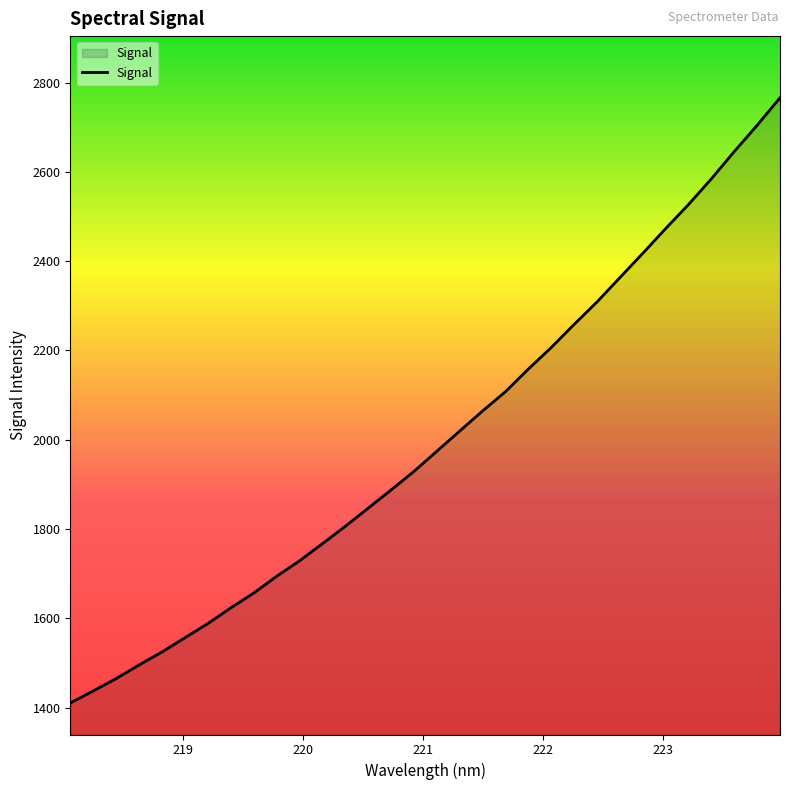

What is the smallest value displayed?

1410.4